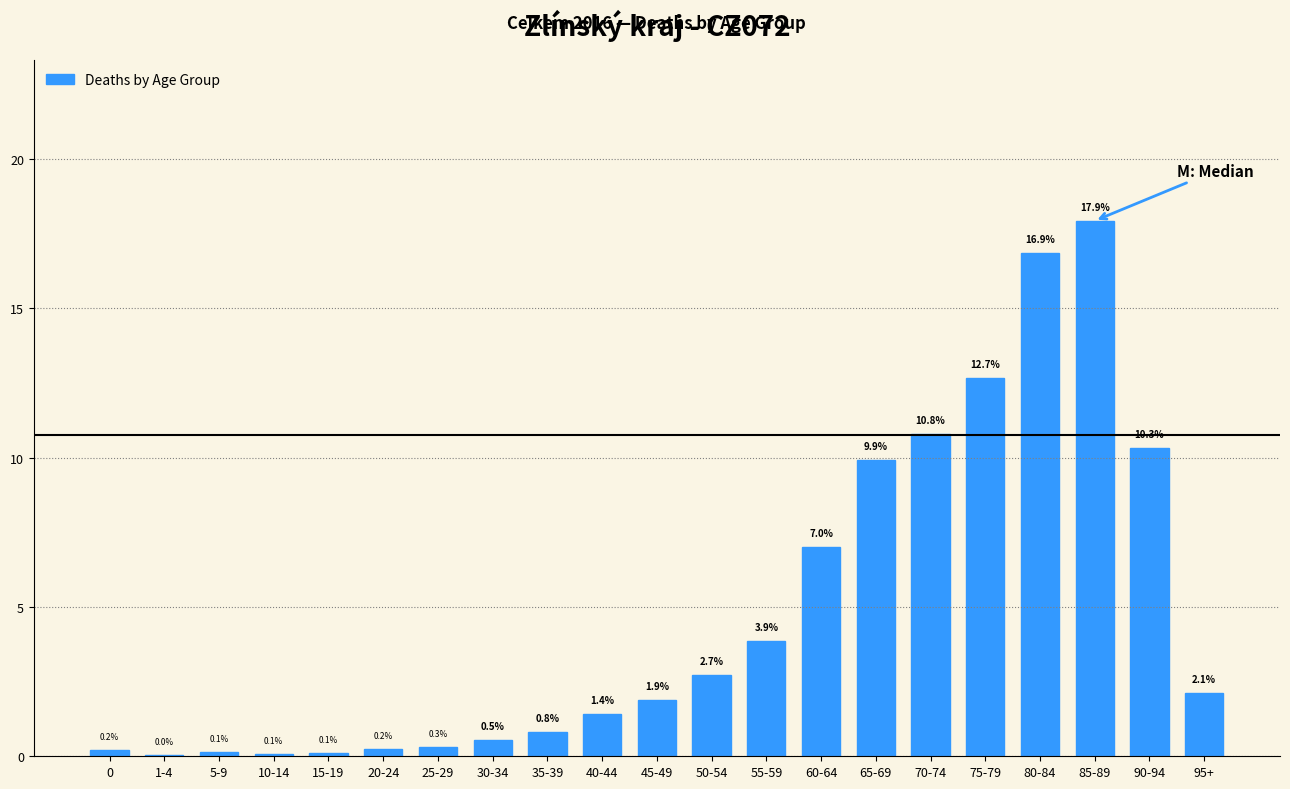

Where does the data first go above 1?

40-44